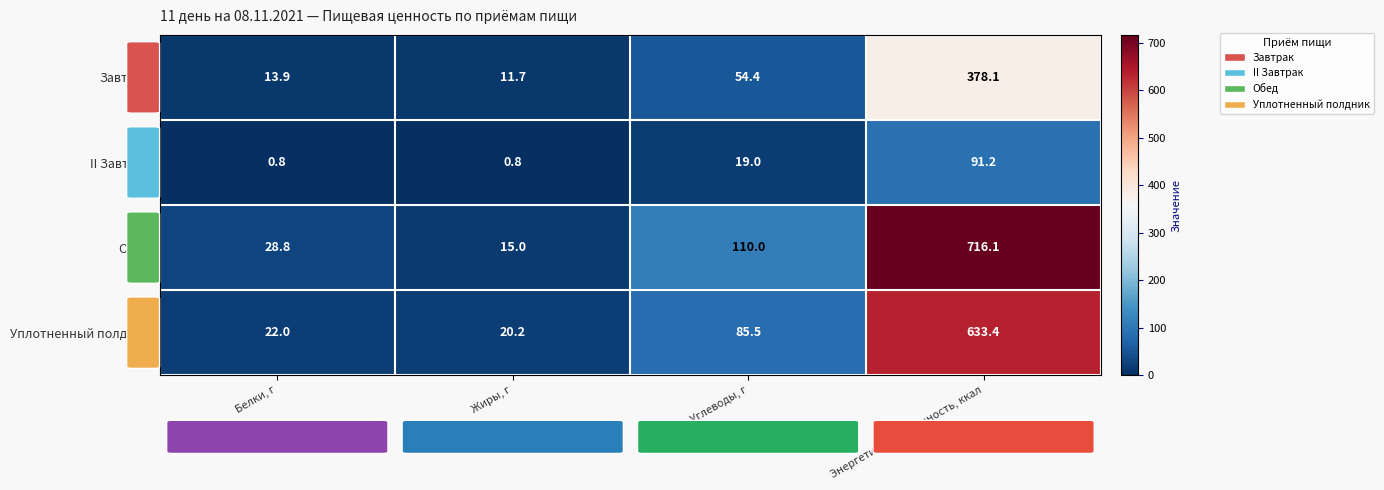

What is the difference between the second highest and minimum values in the Обед series?

95.0